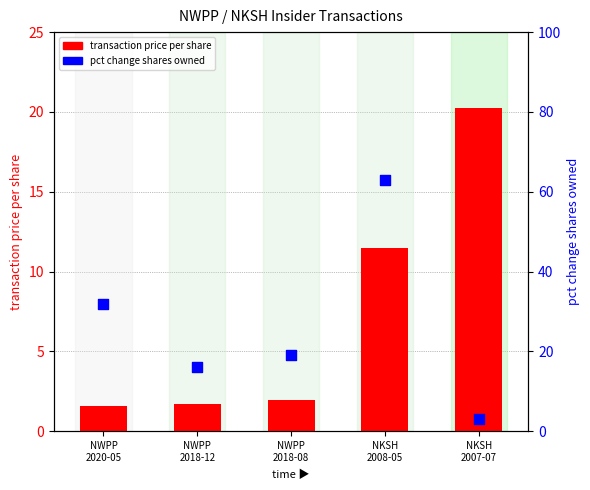

What are all the series names shown in the legend?

transaction price per share, pct change shares owned